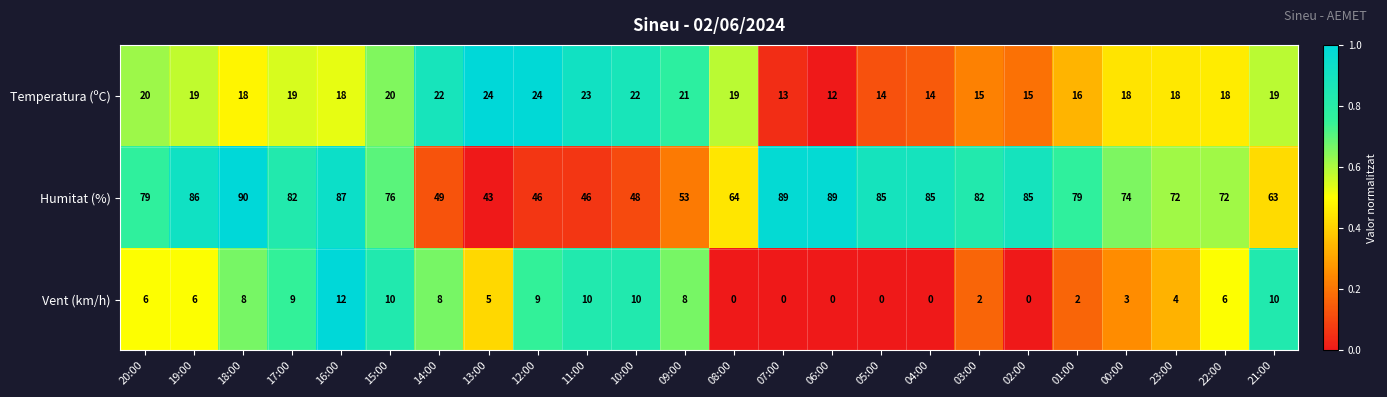

Rank the series by their maximum value, from highest to lowest.

Humitat (%), Temperatura (ºC), Vent (km/h)